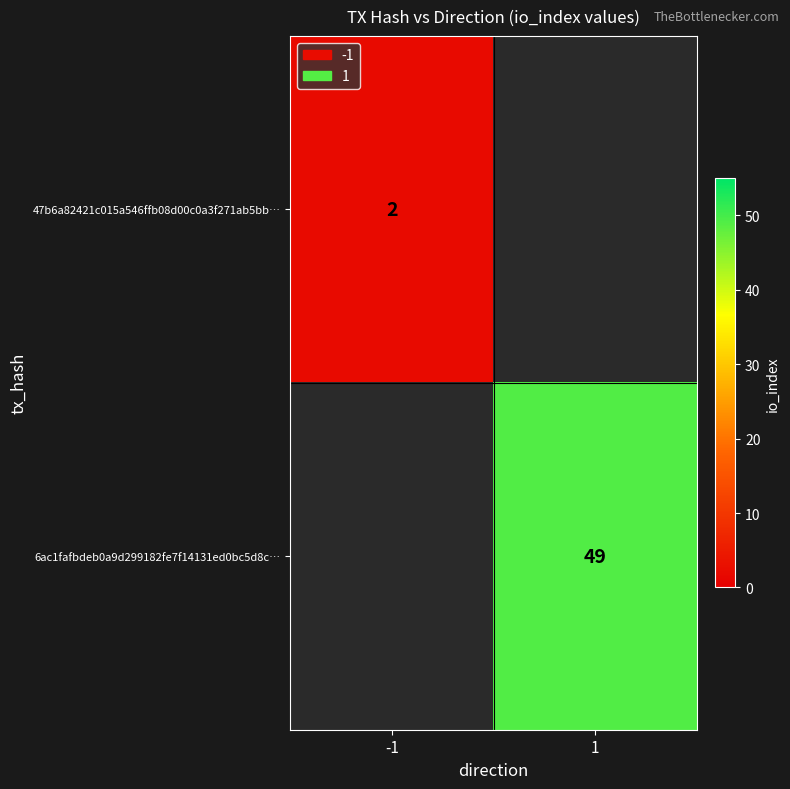

True or false: 6ac1fafbdeb0a9d299182fe7f14131ed0bc5d8c… has a value of 33 at 1.

False